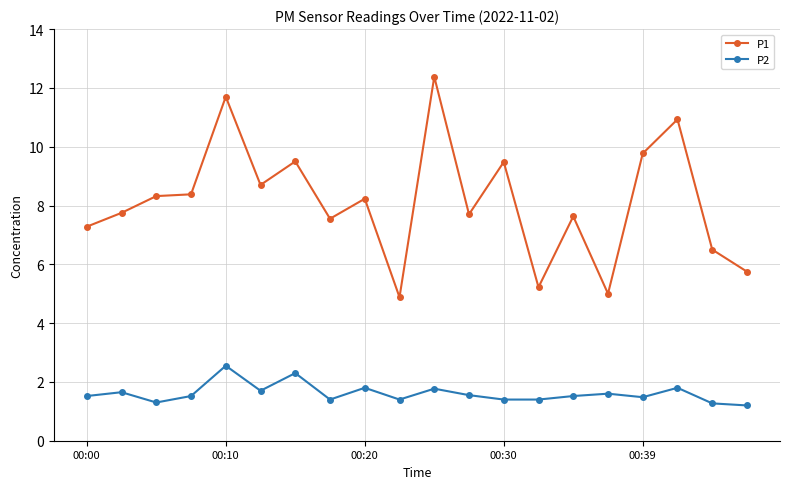

True or false: P2 and P1 cross at least once.

False